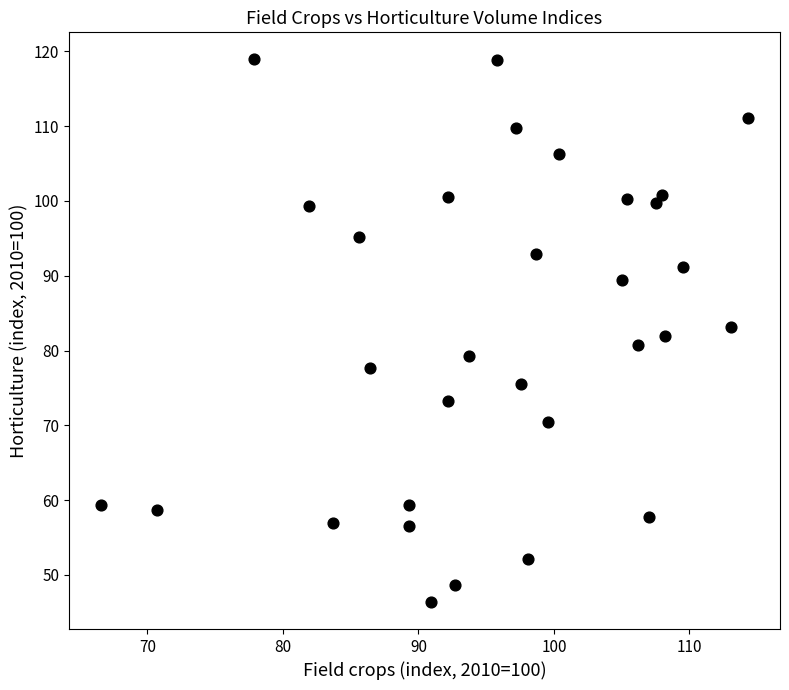

What is the range of Y values (max minus min)?

72.5